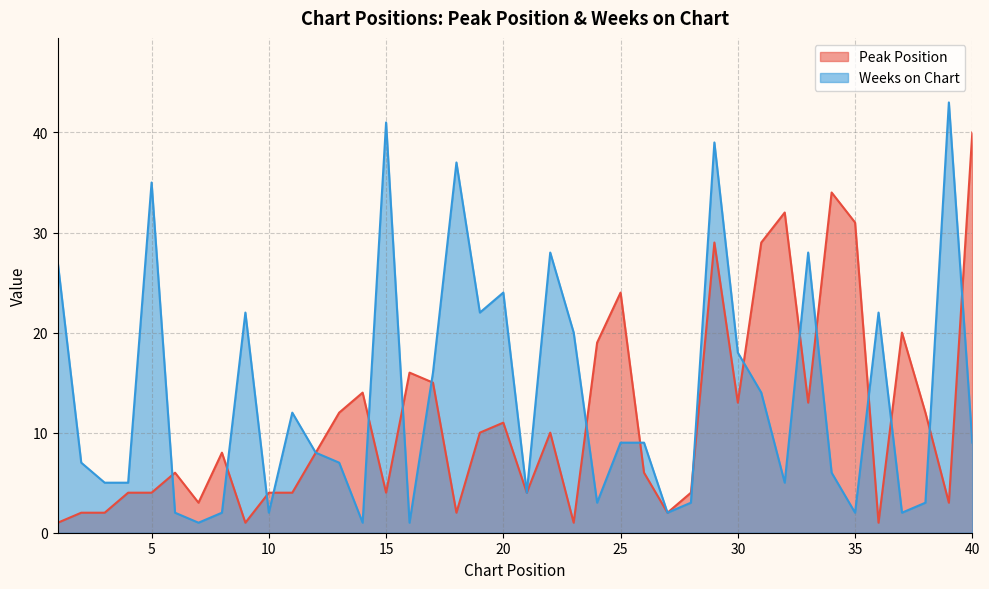

What is the sum of all Peak Position values?

458